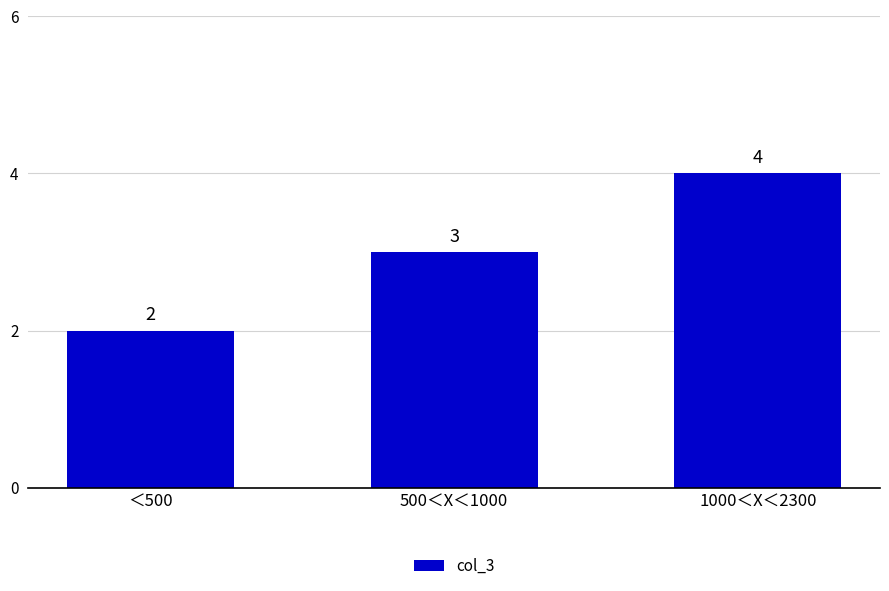

The value at ＜500 is 3. True or false?

False